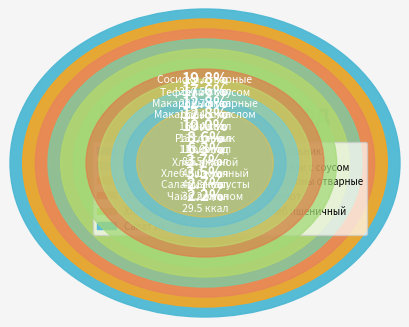

Combined, do Макароны отварные and Салат из капусты account for over 50%?

No